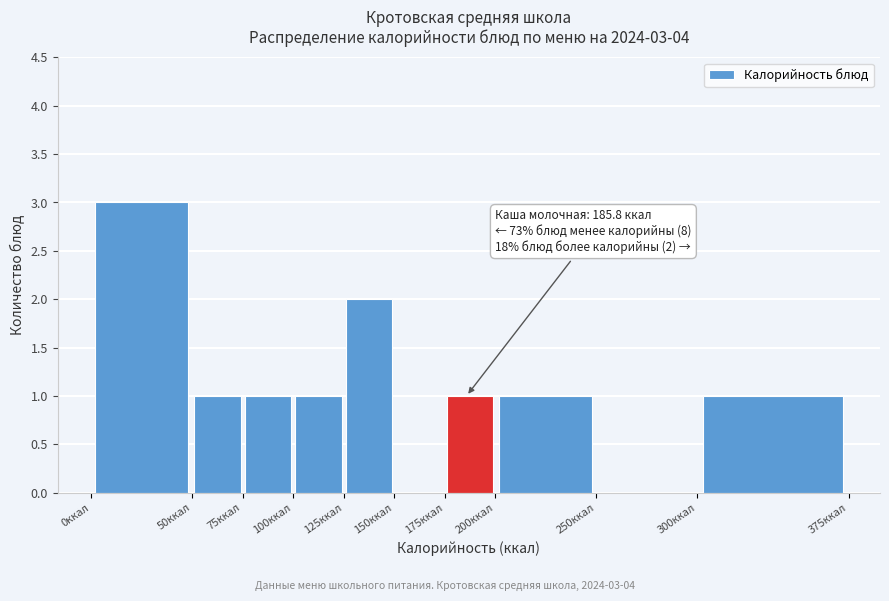

Over which range of the x-axis is the bar tallest?

0 to 50